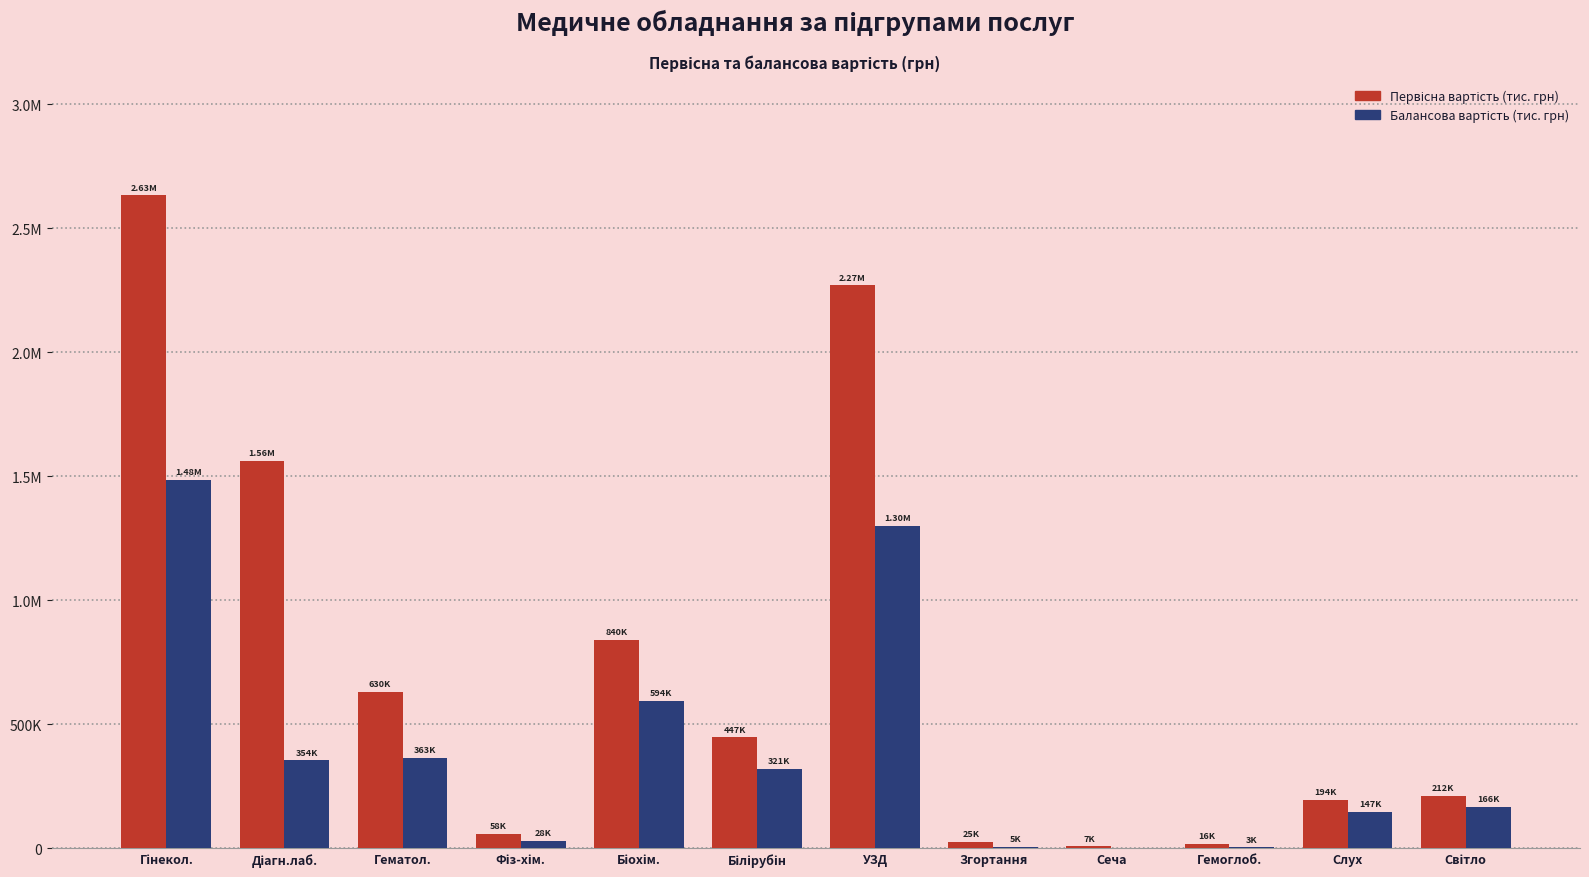

Are the bars grouped side by side (vs. stacked)?

Yes